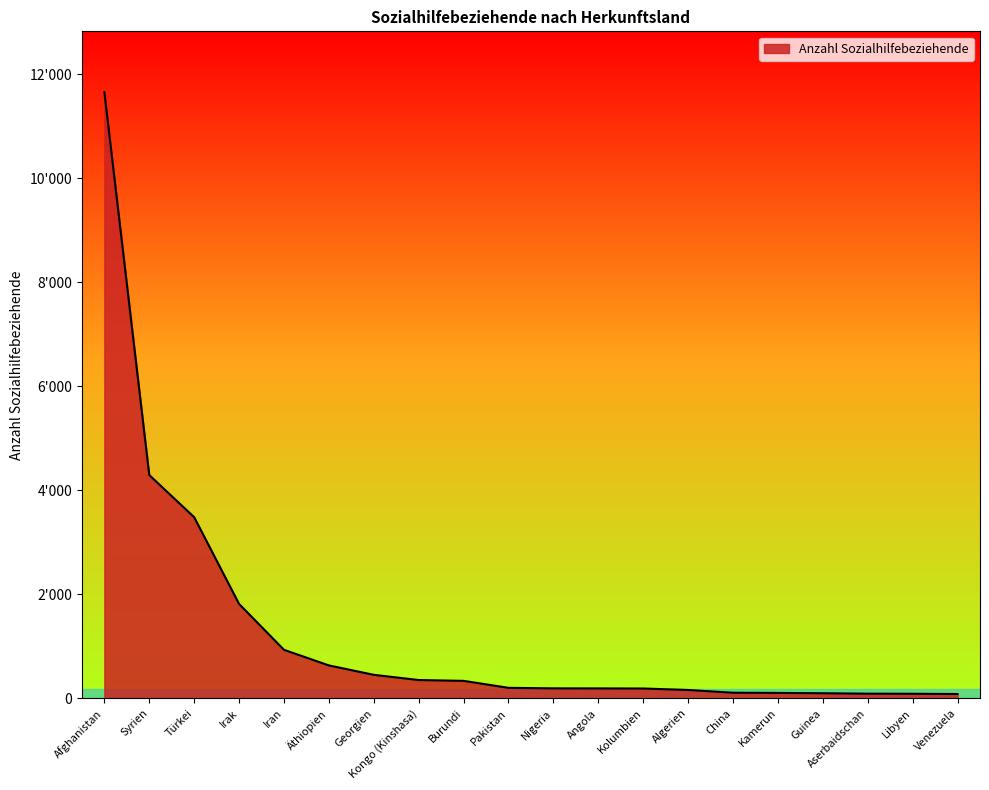

Does the chart have visible grid lines?

No